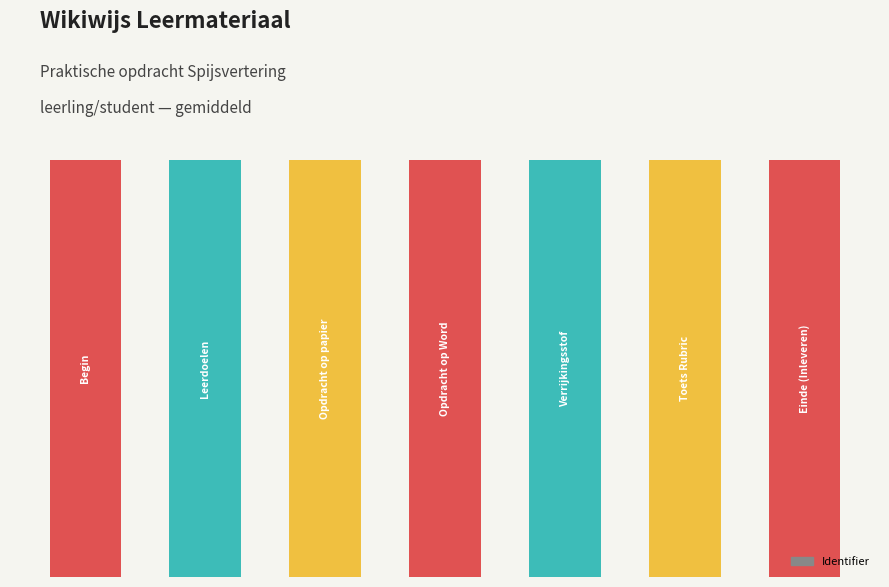

Does the chart contain any negative values?

No